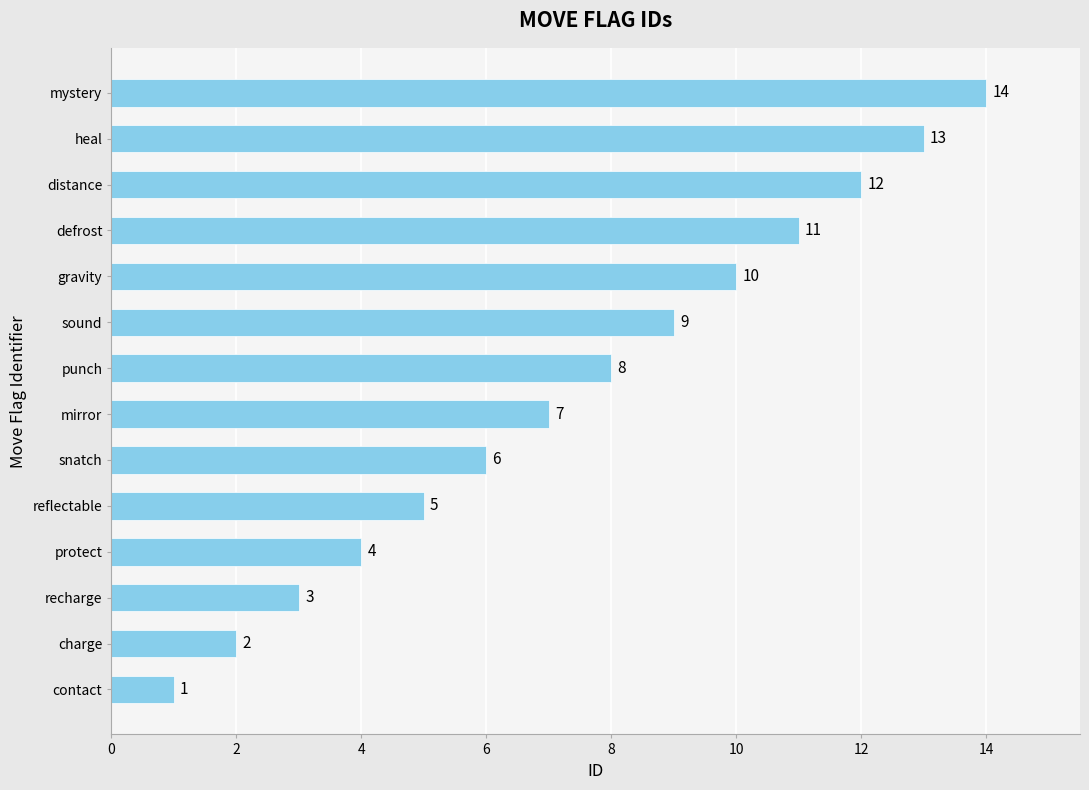

True or false: the data shows 4 at sound.

False